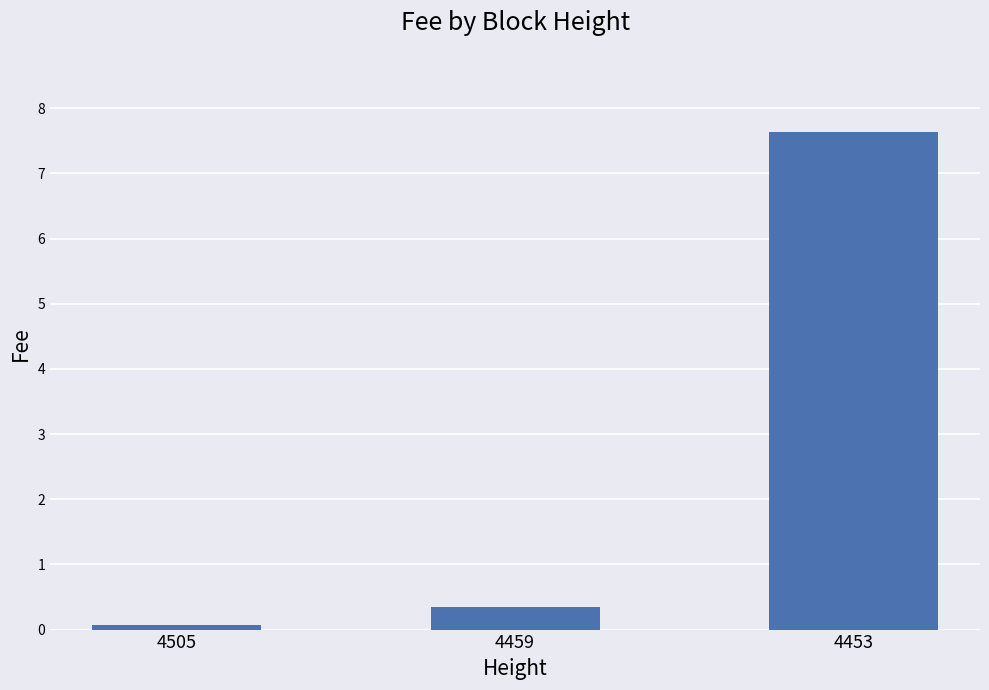

What is the value of the 2nd bar from the left?

0.4